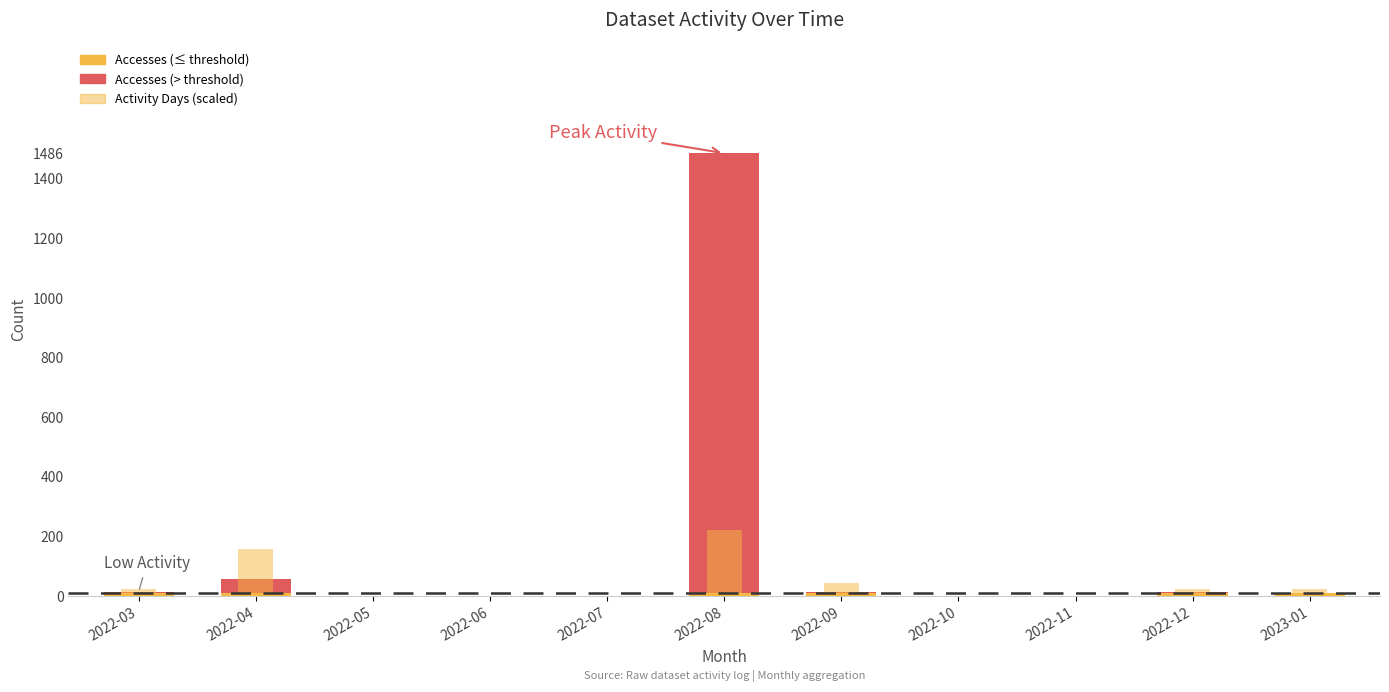

Count the number of data series in this chart.

3